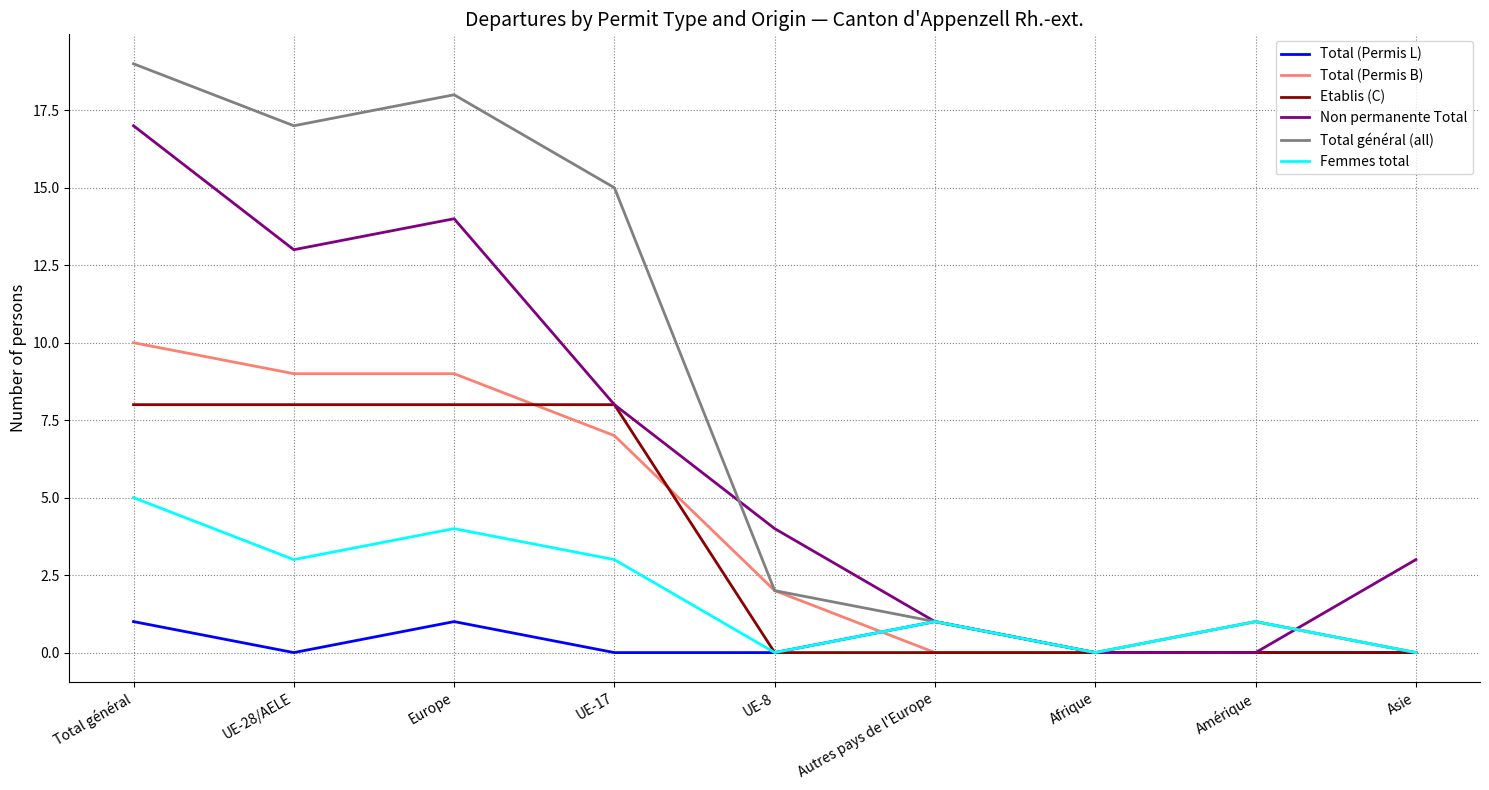

Is it true that Total (Permis L) equals 1 at UE-28/AELE?

False